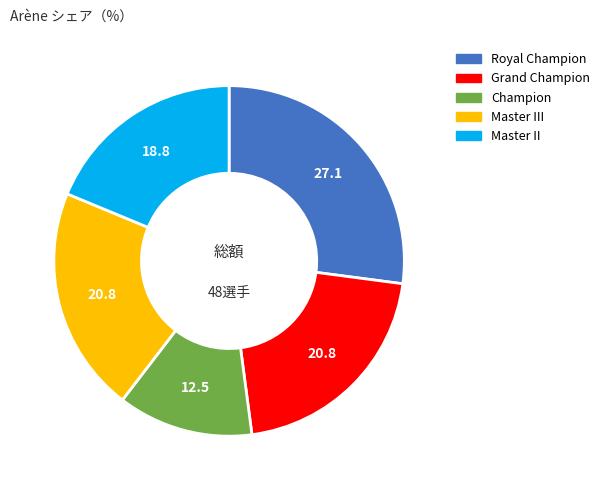

Is there a majority slice in this chart?

No